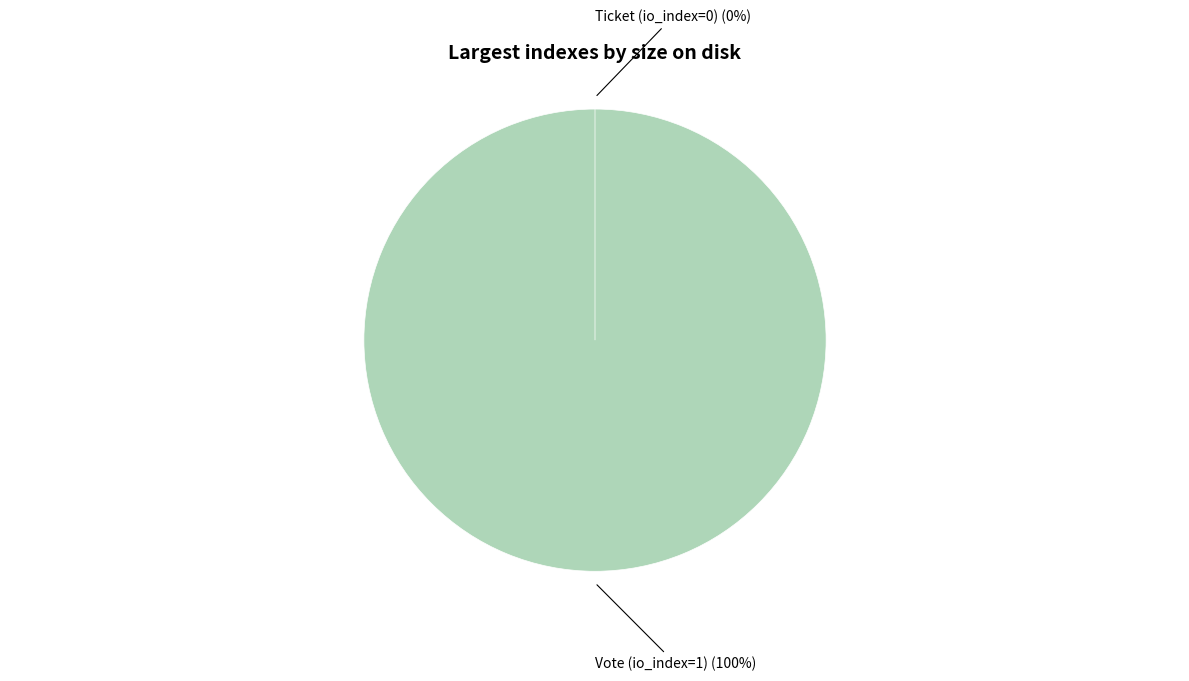

Rank the categories by value from lowest to highest.

Ticket (io_index=0), Vote (io_index=1)